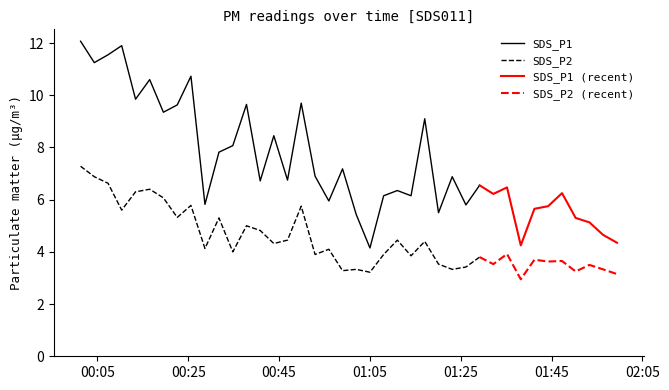

At how many categories does at least one series exceed 9?

12